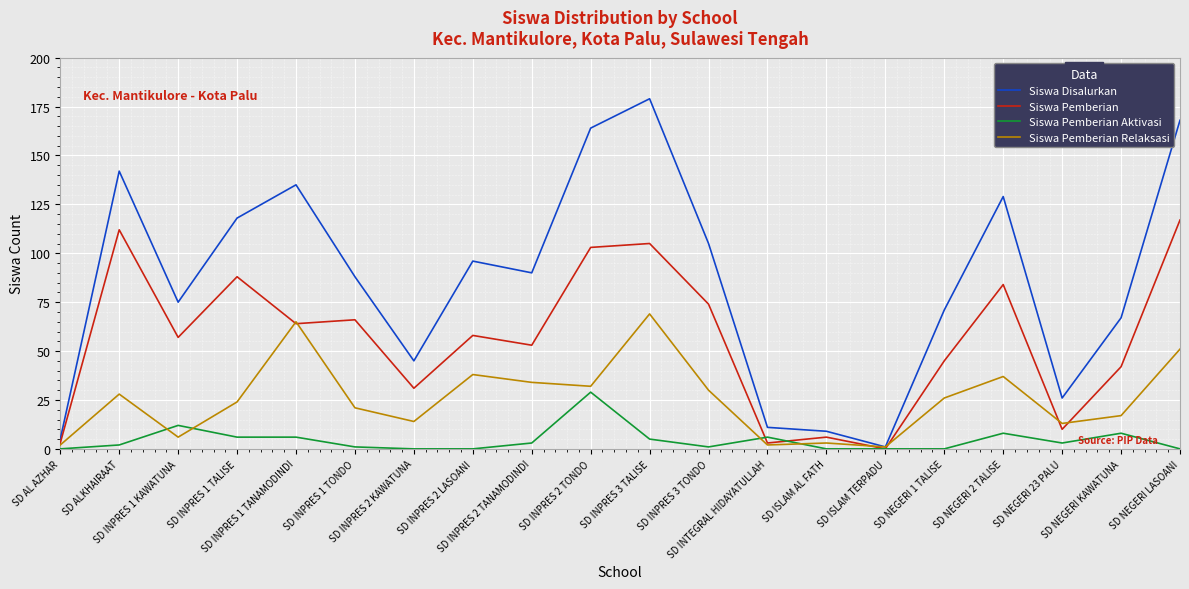

Which series has the largest range (max minus min)?

Siswa Disalurkan